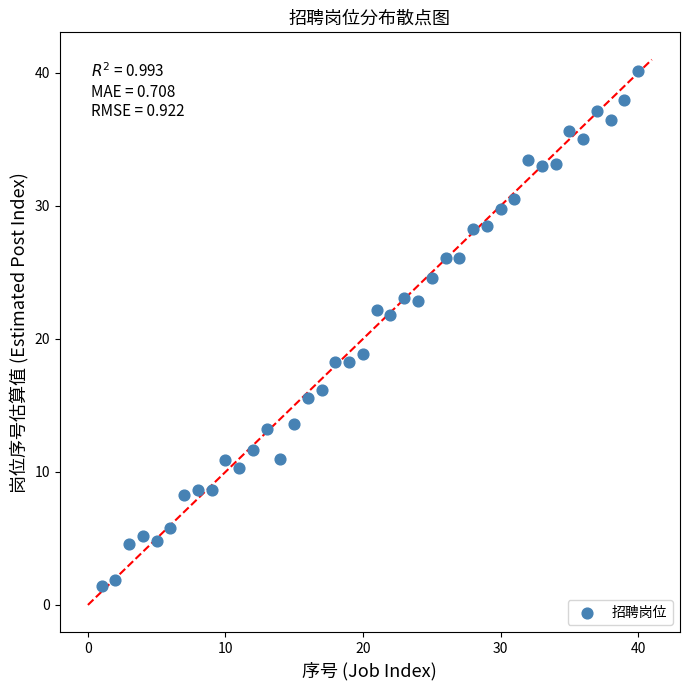

What is the range of X values (max minus min)?

39.0